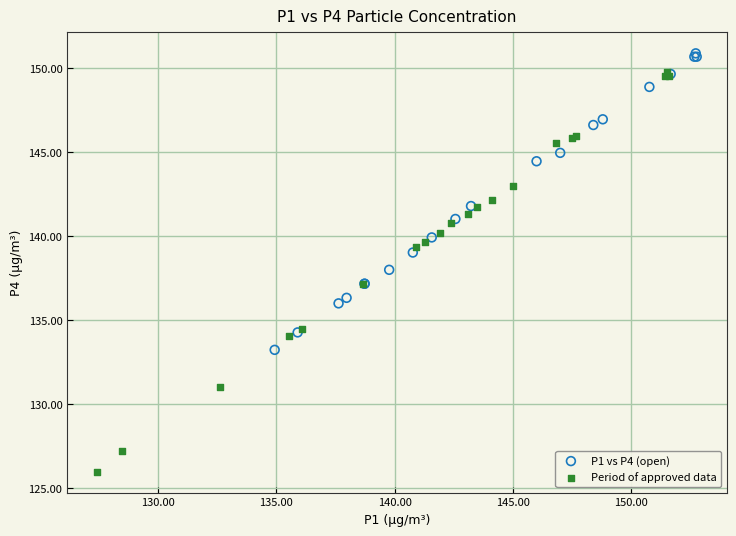

Which series contains the lowest Y value?

Period of approved data